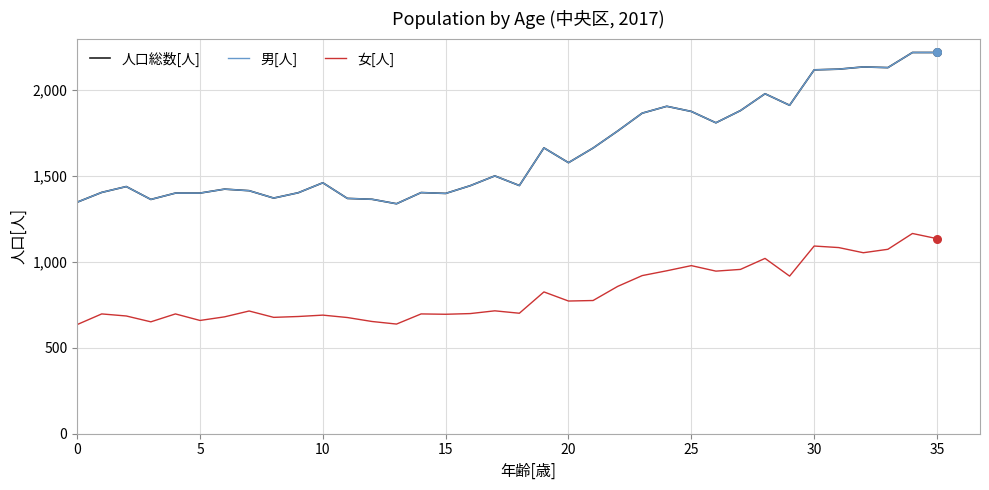

Does the chart have visible grid lines?

Yes